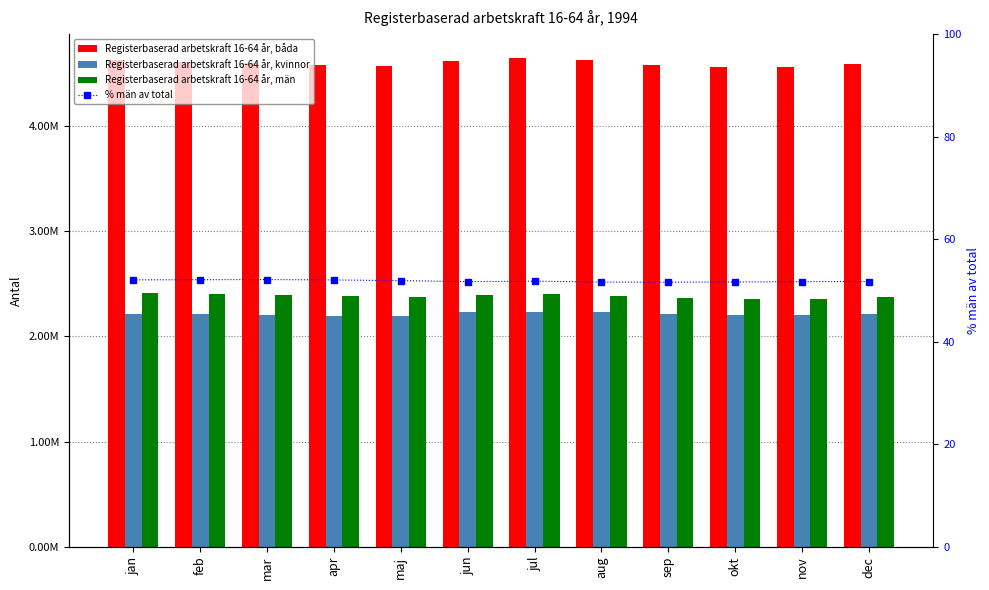

What is the difference between the maximum and minimum values in the % män av total series?

0.5